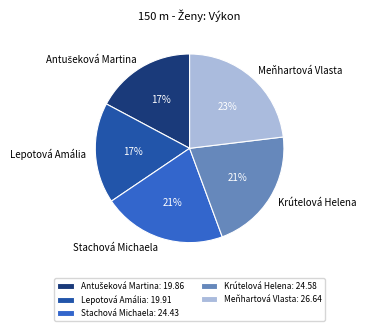

To the nearest percent, what percentage of the pie is Krútelová Helena?

21%